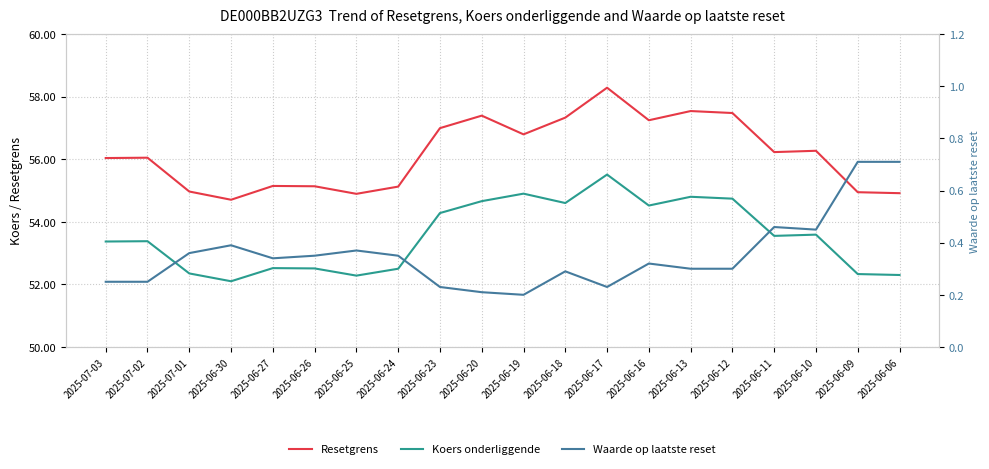

True or false: Koers onderliggende and Resetgrens intersect in this chart.

False